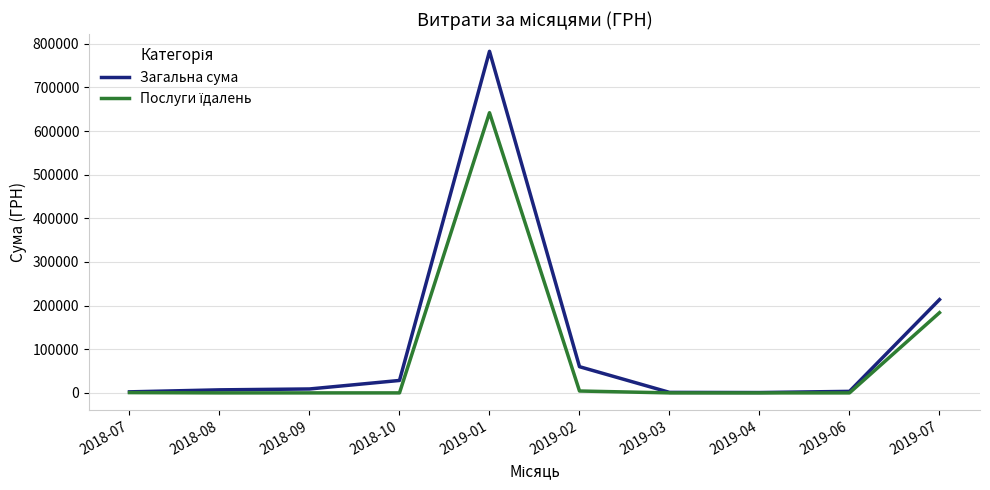

What is the total value across all series at 2019-06?

3499.4